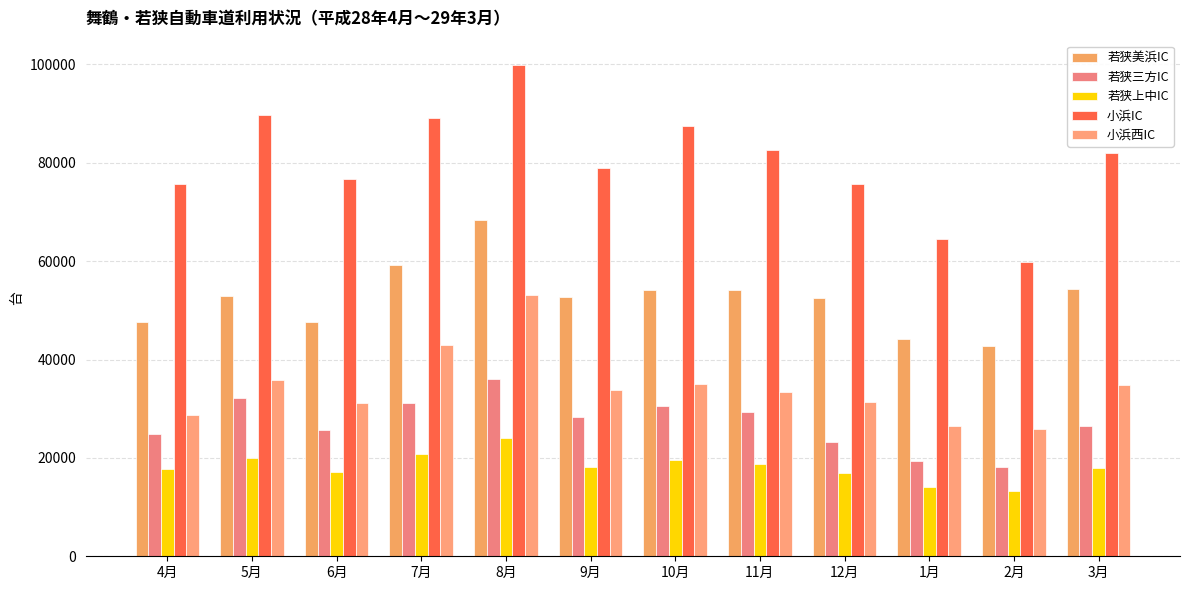

True or false: 若狭上中IC has a value of 5951 at 7月.

False